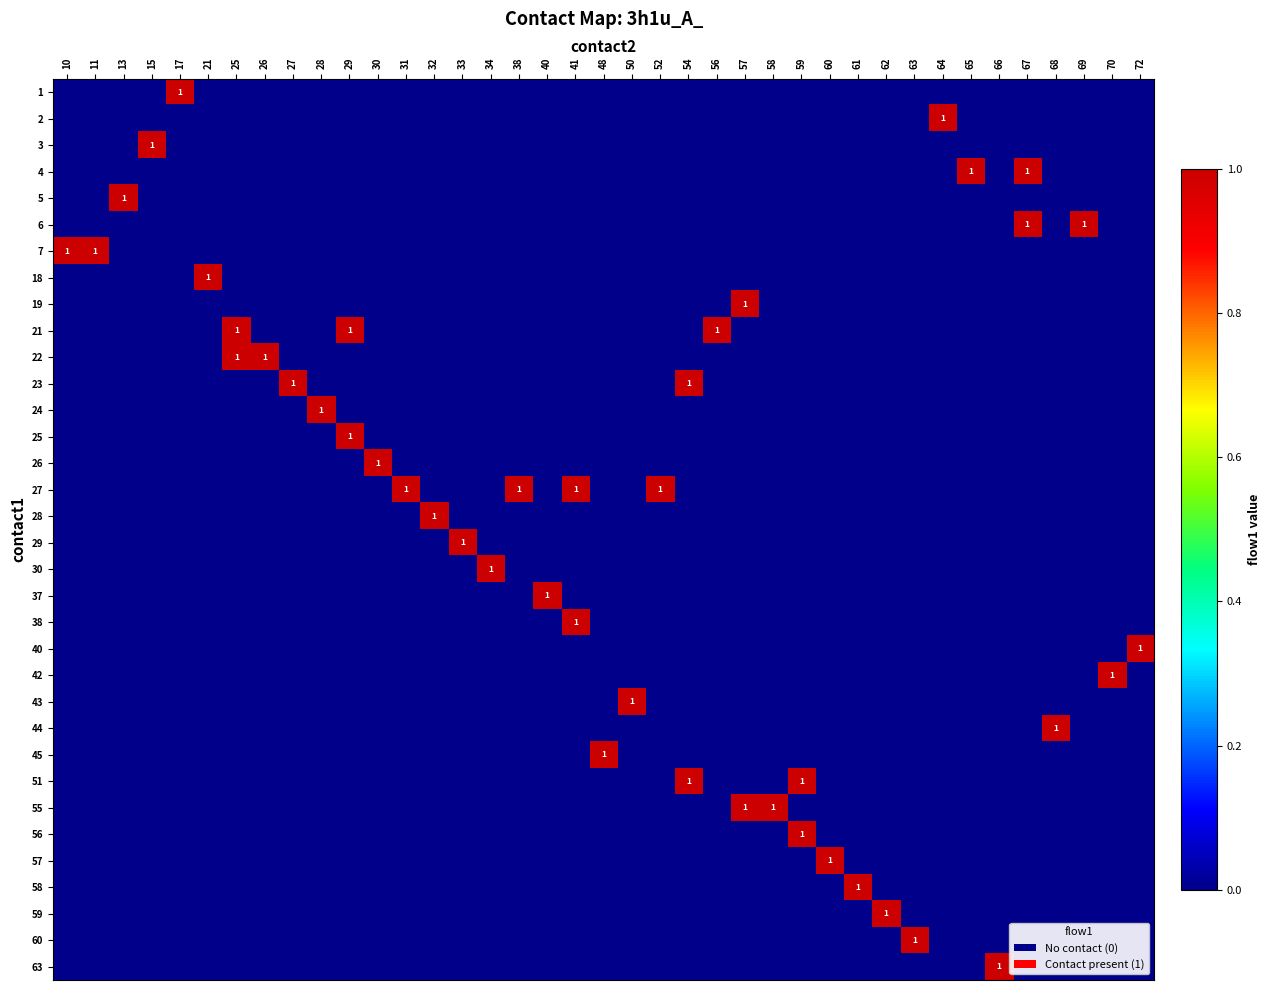

How many 18 values are between 0 and 1?

39